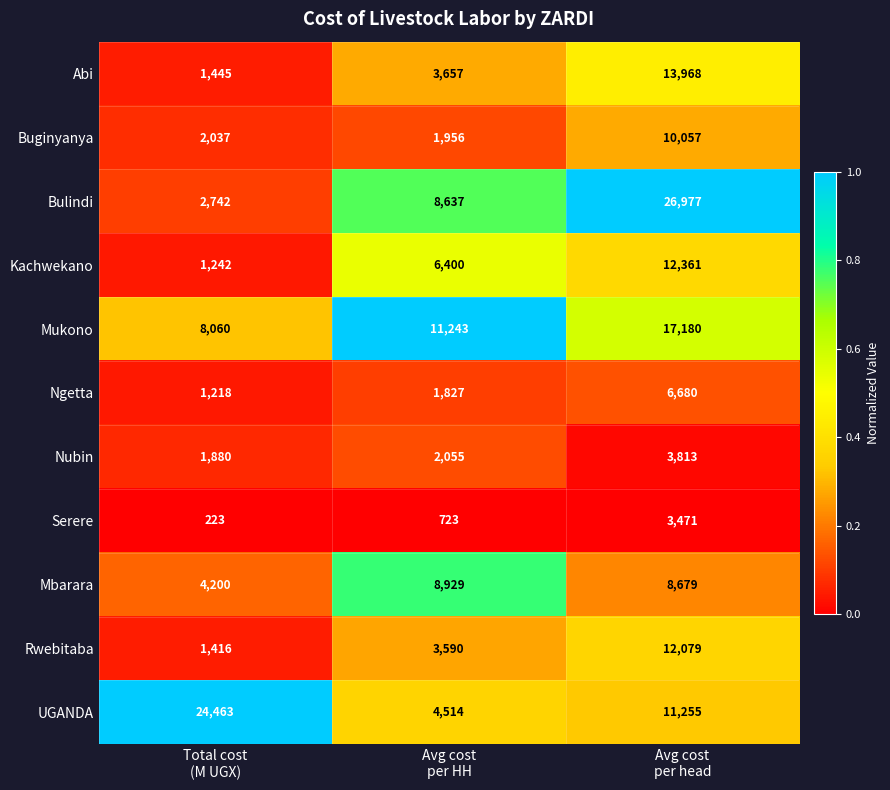

What is the minimum value for Serere?

223